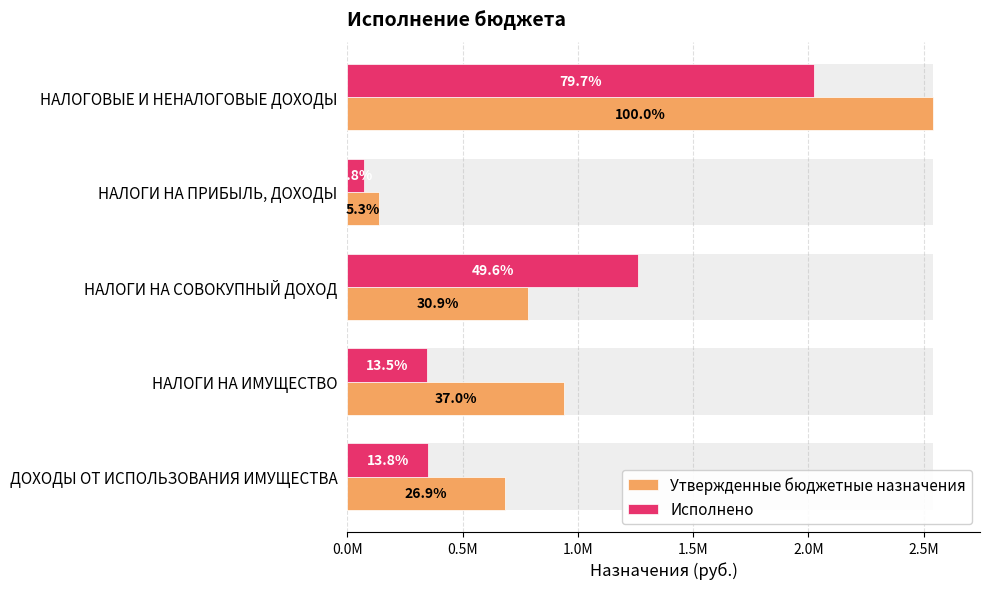

How many categories are shown in the chart?

5